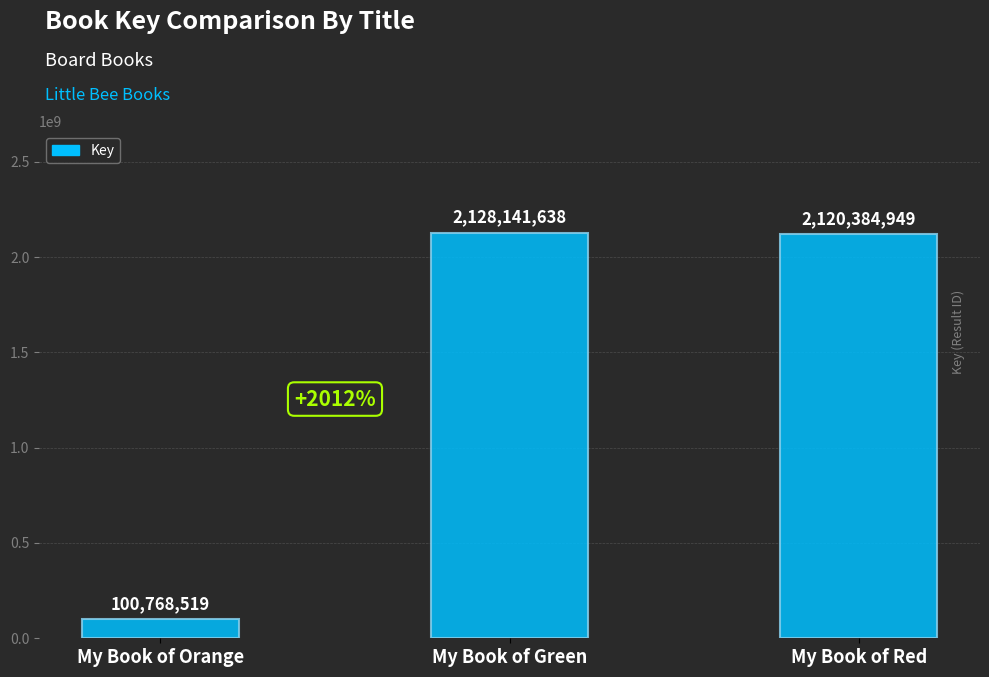

Rank the categories by value from lowest to highest.

My Book of Orange, My Book of Red, My Book of Green